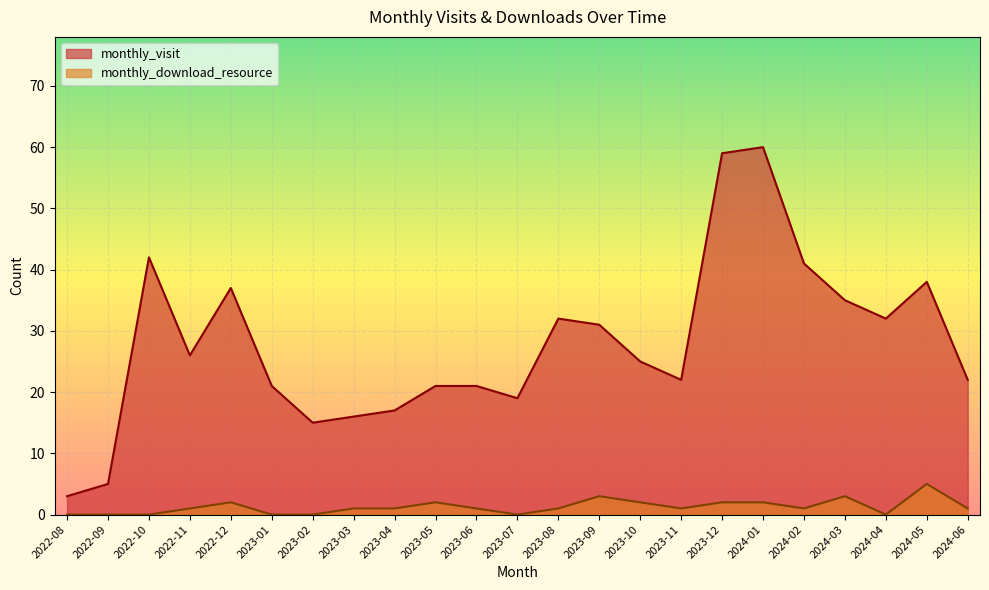

Is the value of monthly_visit at 2023-06 greater than the value of monthly_download_resource at 2023-04?

Yes